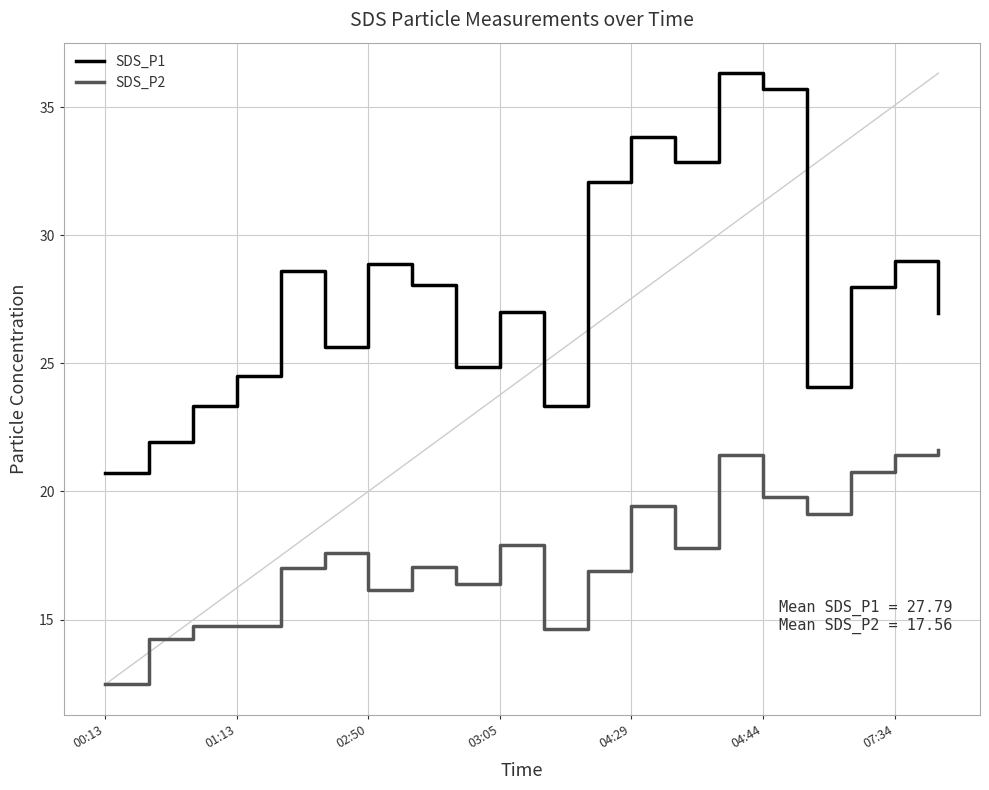

True or false: SDS_P2 and SDS_P1 intersect in this chart.

False